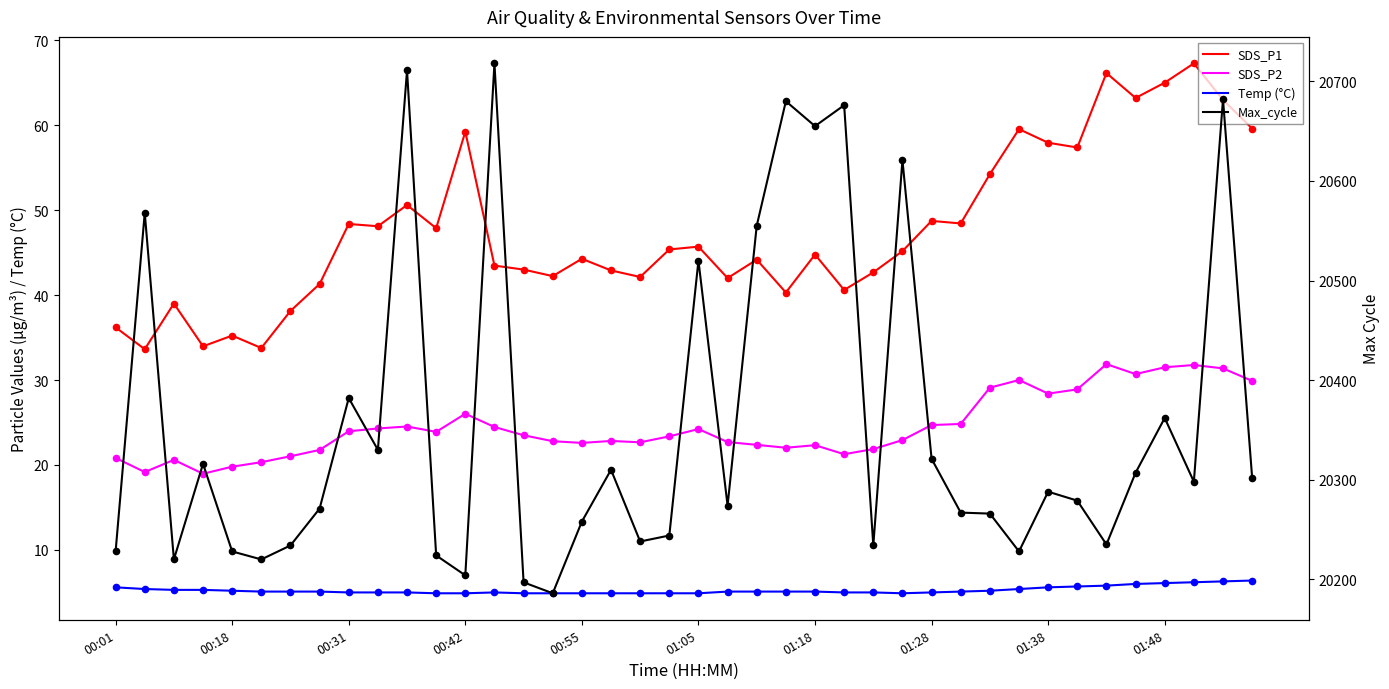

Is the value of SDS_P2 at 35 greater than the value of SDS_P1 at 22?

No